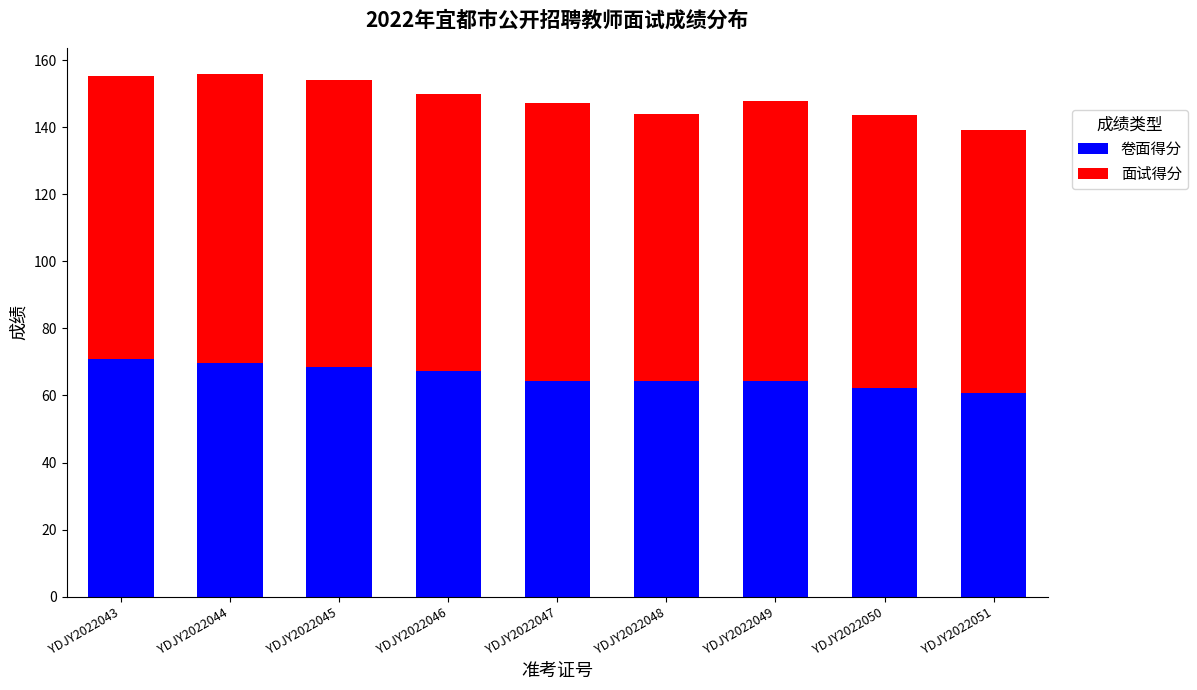

What is the minimum value for 卷面得分?

60.9